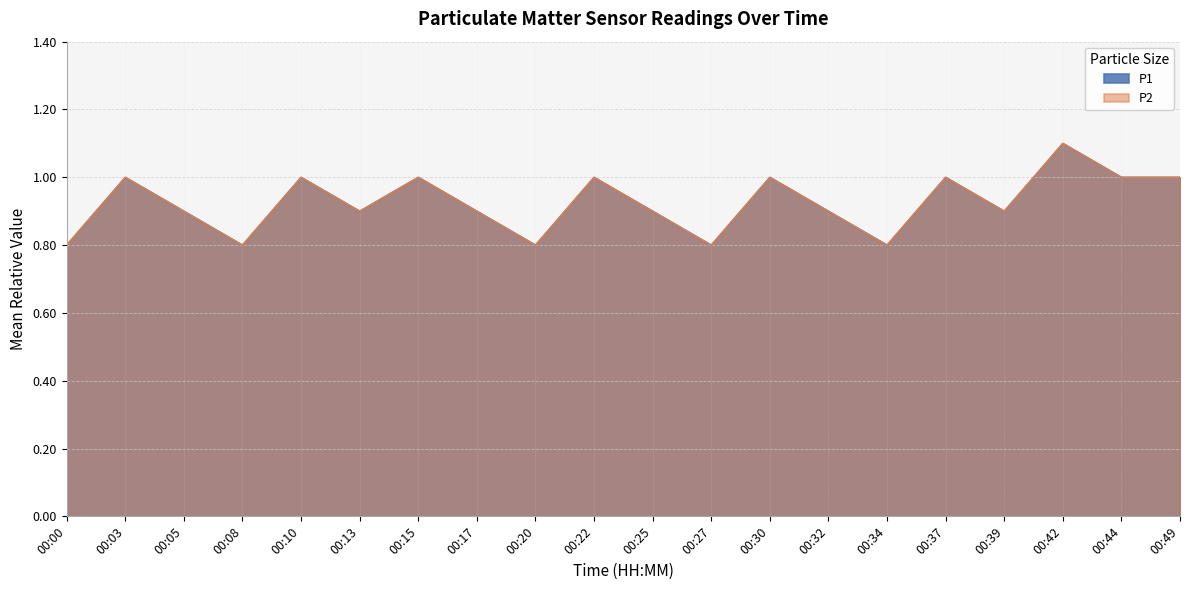

Is the value of P2 at 00:49 greater than the value of P1 at 00:22?

No